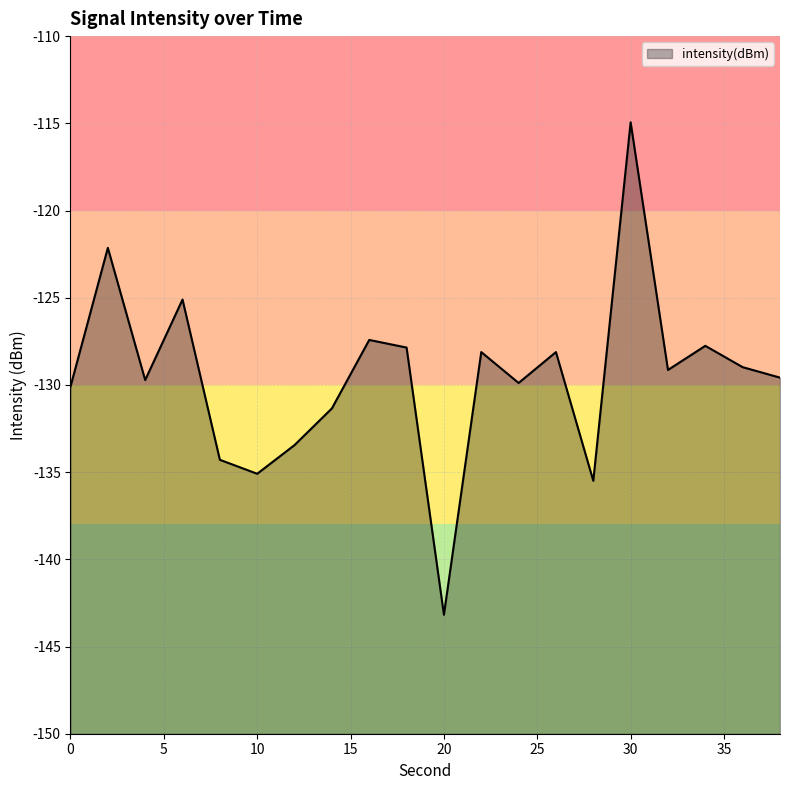

The chart shows a value of -127.9 at 18. True or false?

True